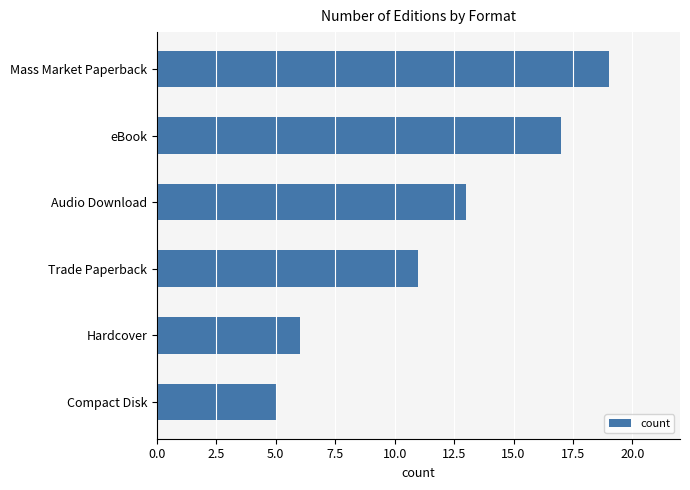

What is the maximum value shown in the chart?

19